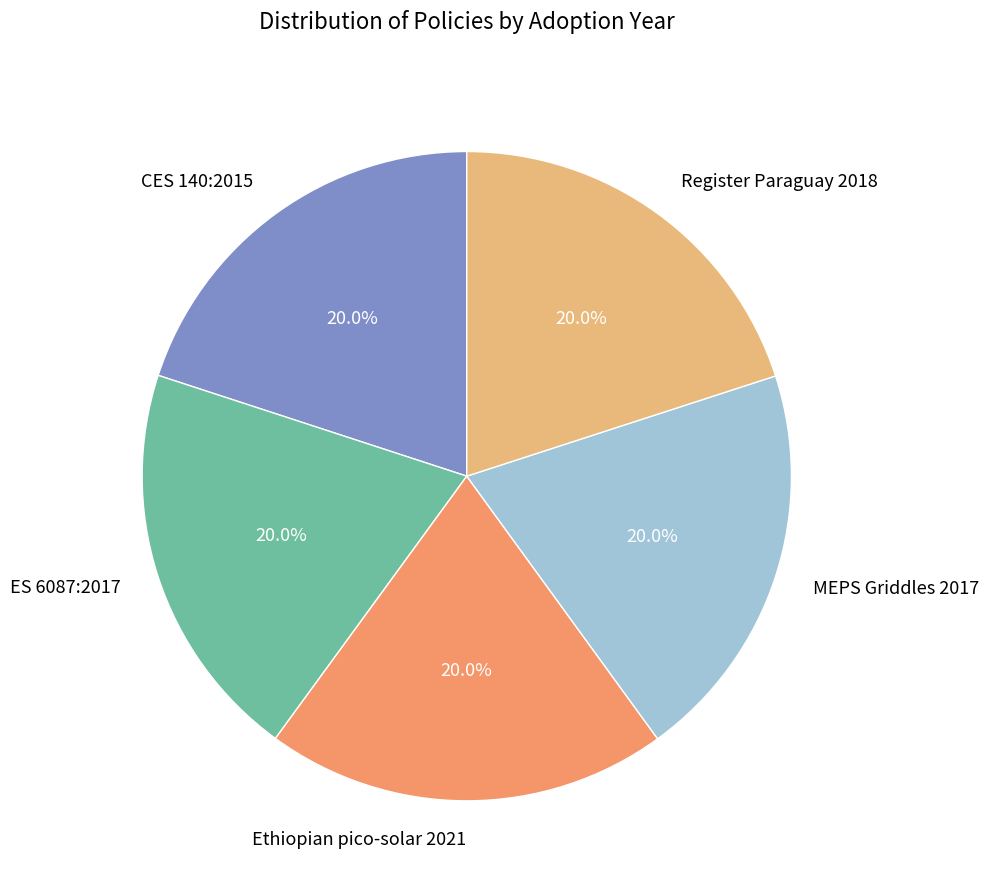

Is there any slice that represents more than half of the pie?

No